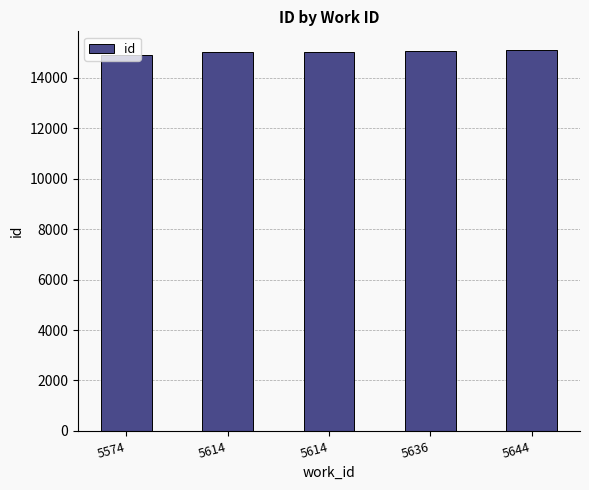

Does the chart contain any negative values?

No